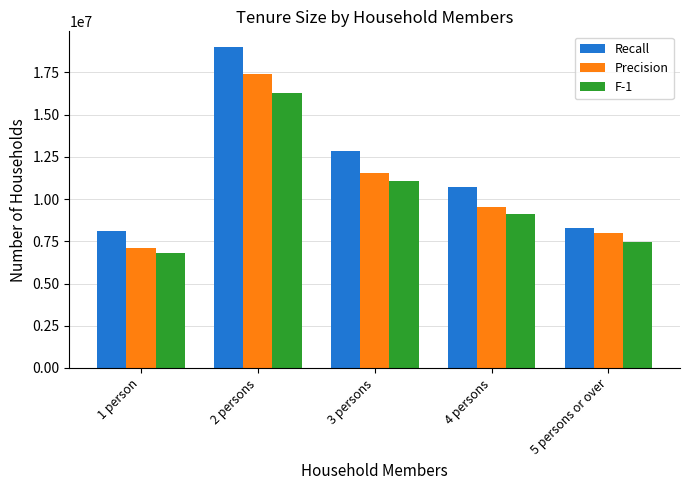

How many bars are there in total?

15